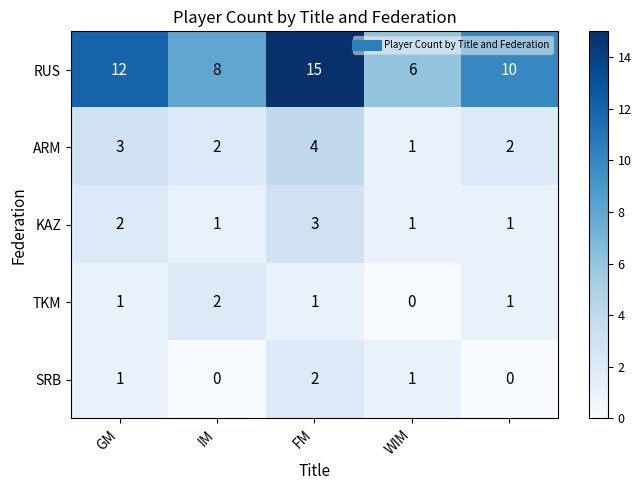

Count the RUS values in the range 8 to 12.

3